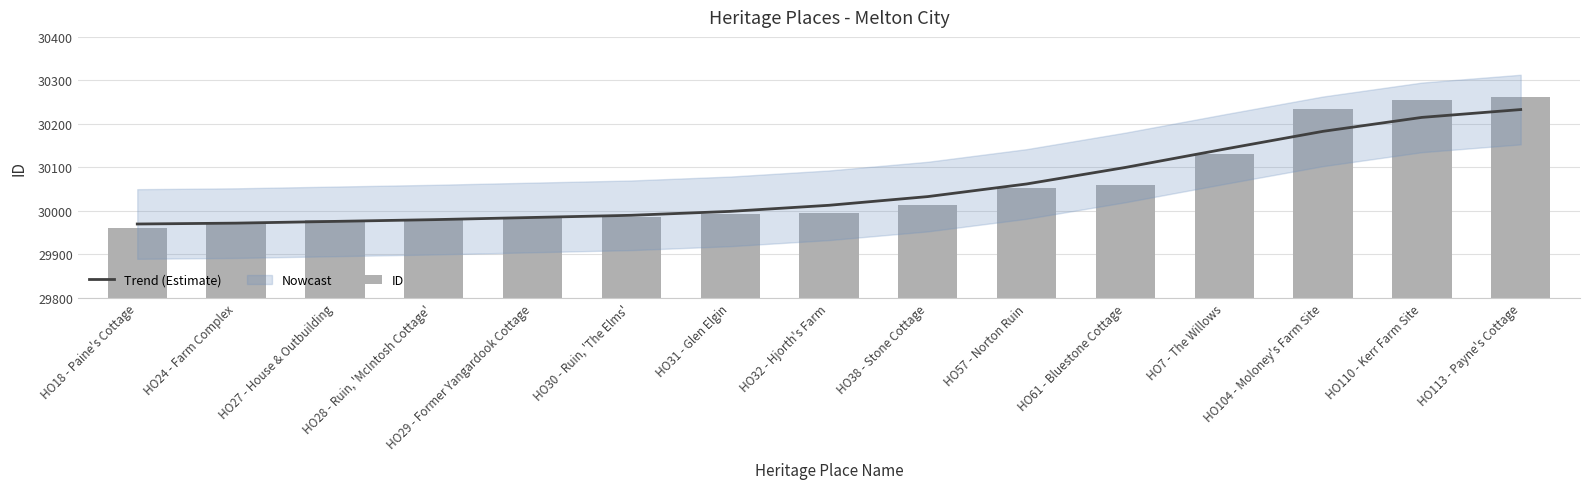

The value of ID at HO61 - Bluestone Cottage is 30059. True or false?

True